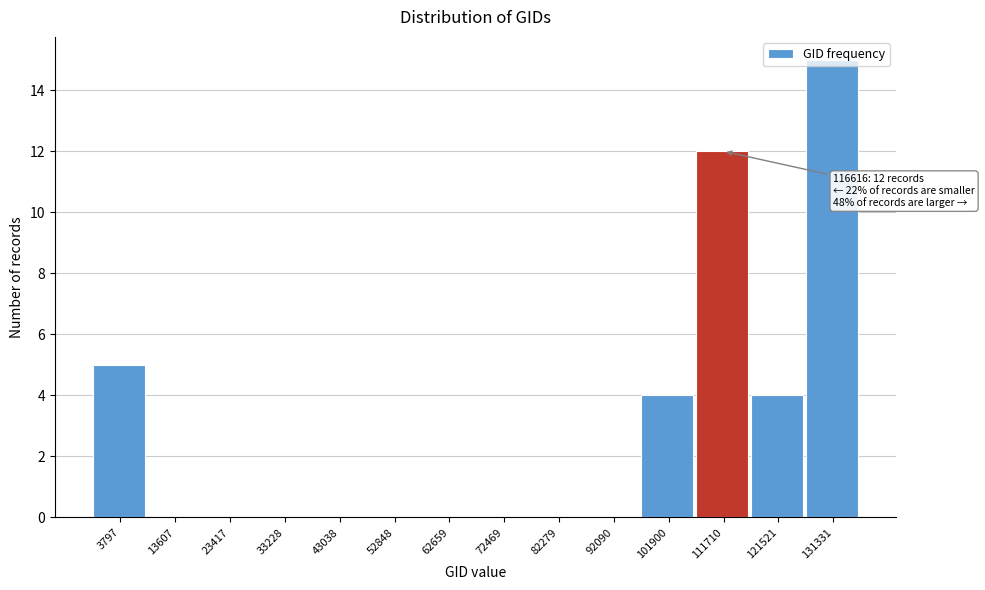

The value at 111710 is 3. True or false?

False